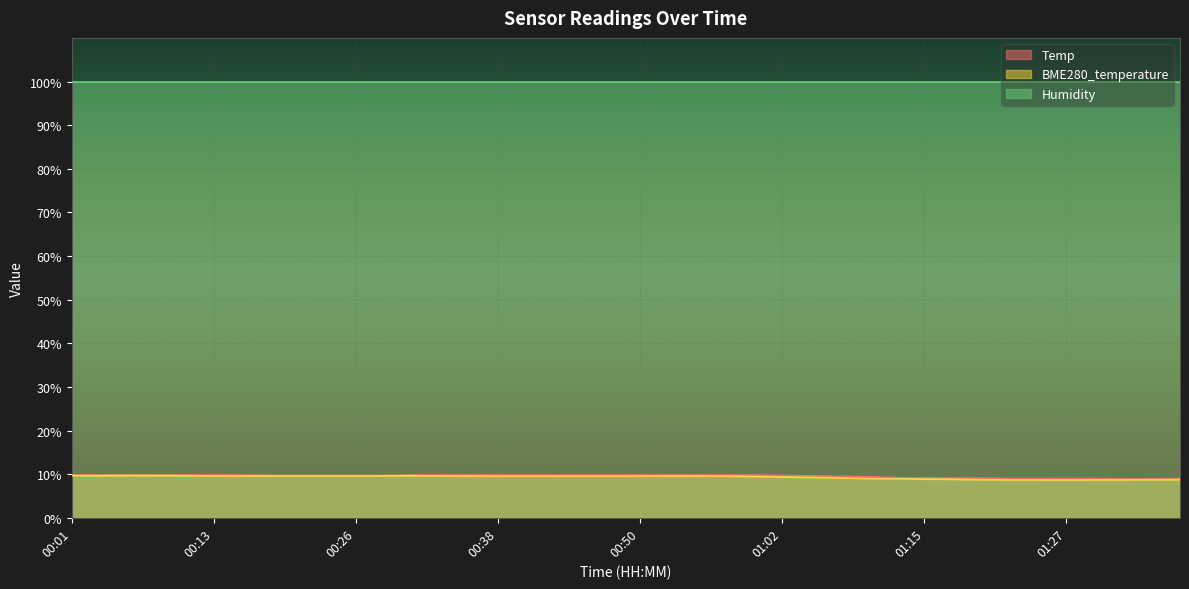

At which label is Temp closest to 9?

01:22